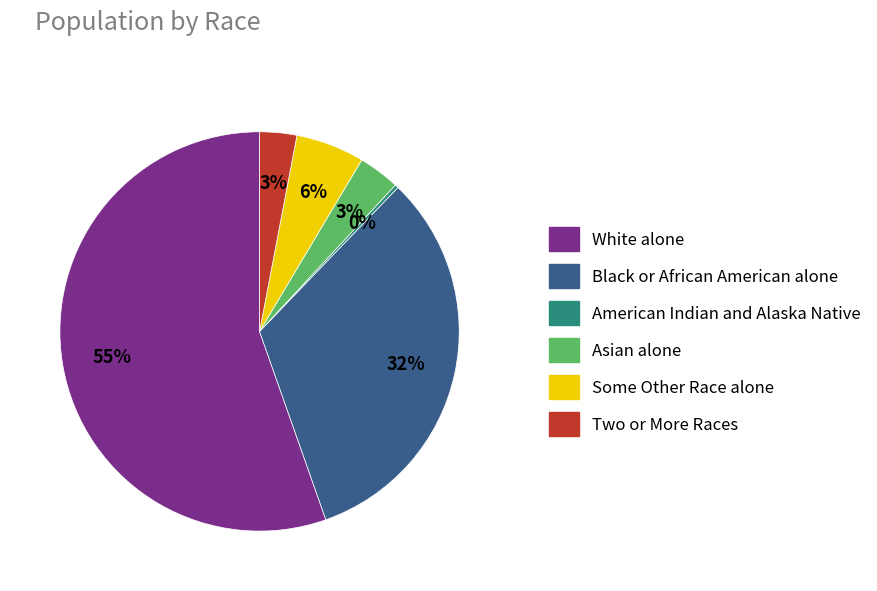

How many segments does this pie chart have?

6